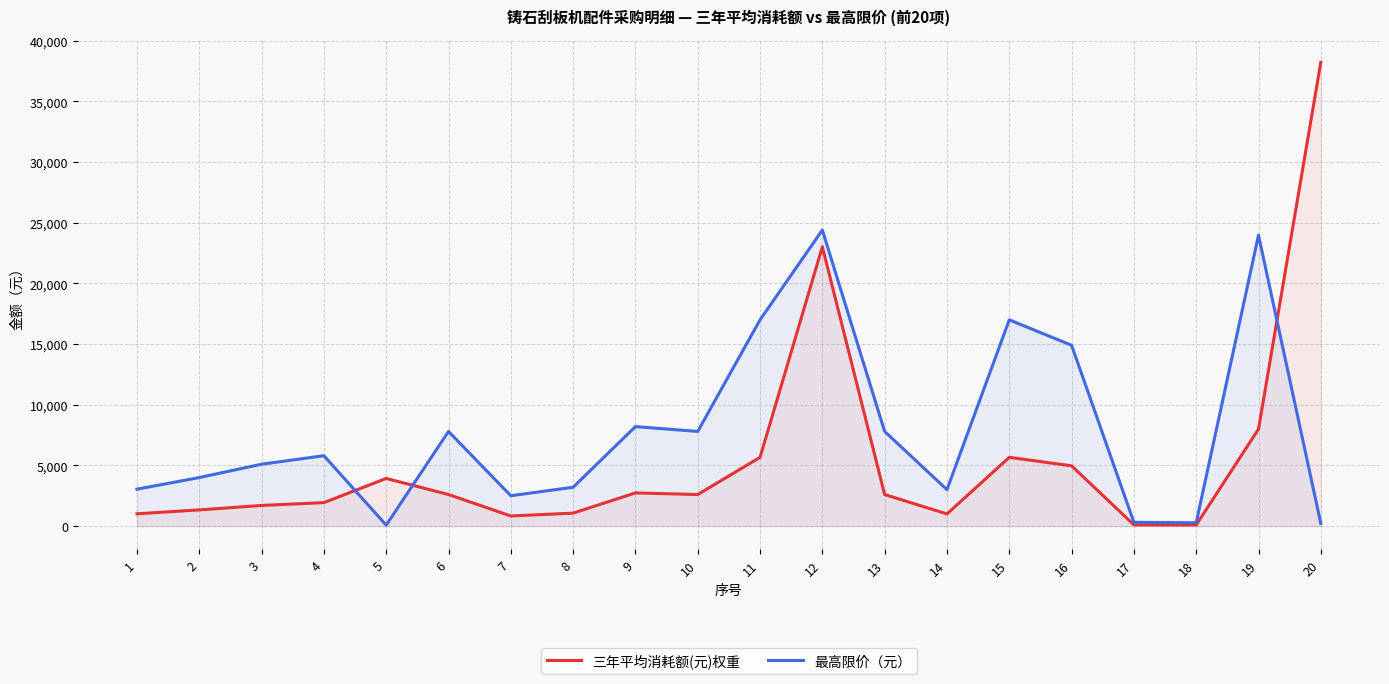

At which category does 三年平均消耗额(元)权重 reach its first local peak?

5